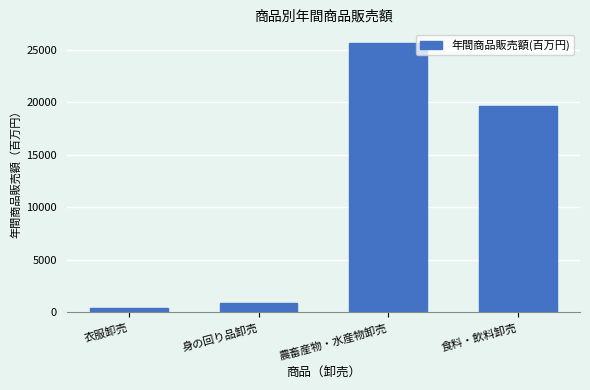

Reading right to left, what are all the values shown in this chart?

19663	25646	863	424